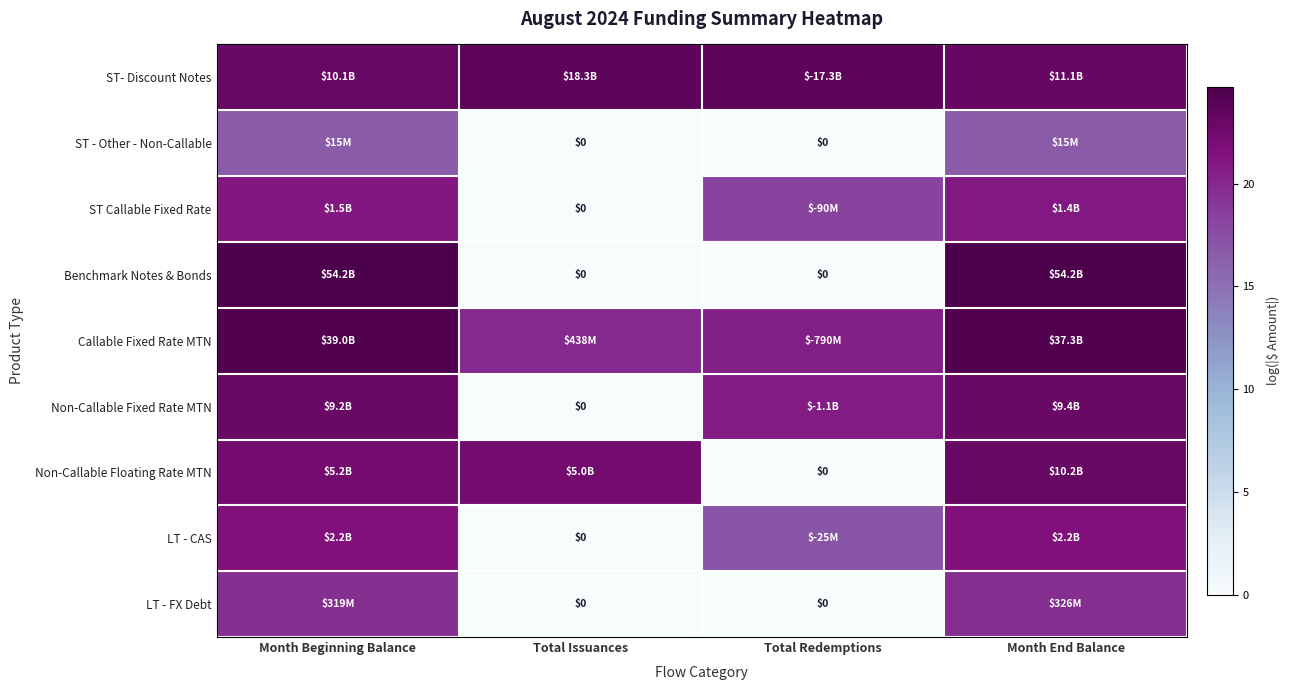

Which category has the lowest value in the Non-Callable Floating Rate MTN series?

Total Redemptions